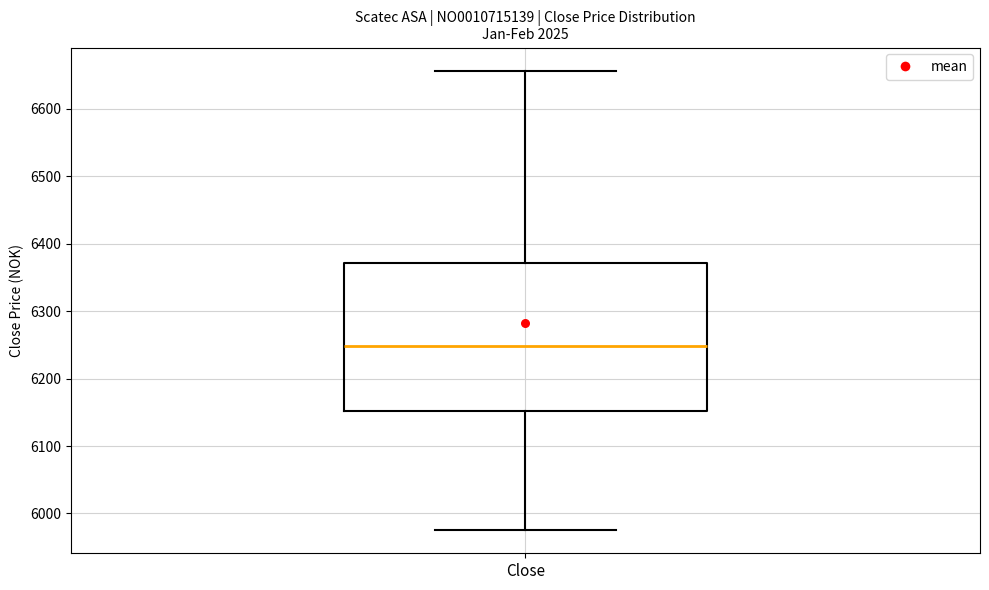

Read this box plot against the y-axis: the position of the median line, the range covered by the box, and the ends of both whiskers. The values are not printed on the chart, so give them approximately, as read against the axis.

median 6250, box 6150 to 6370, whiskers 5980 to 6660